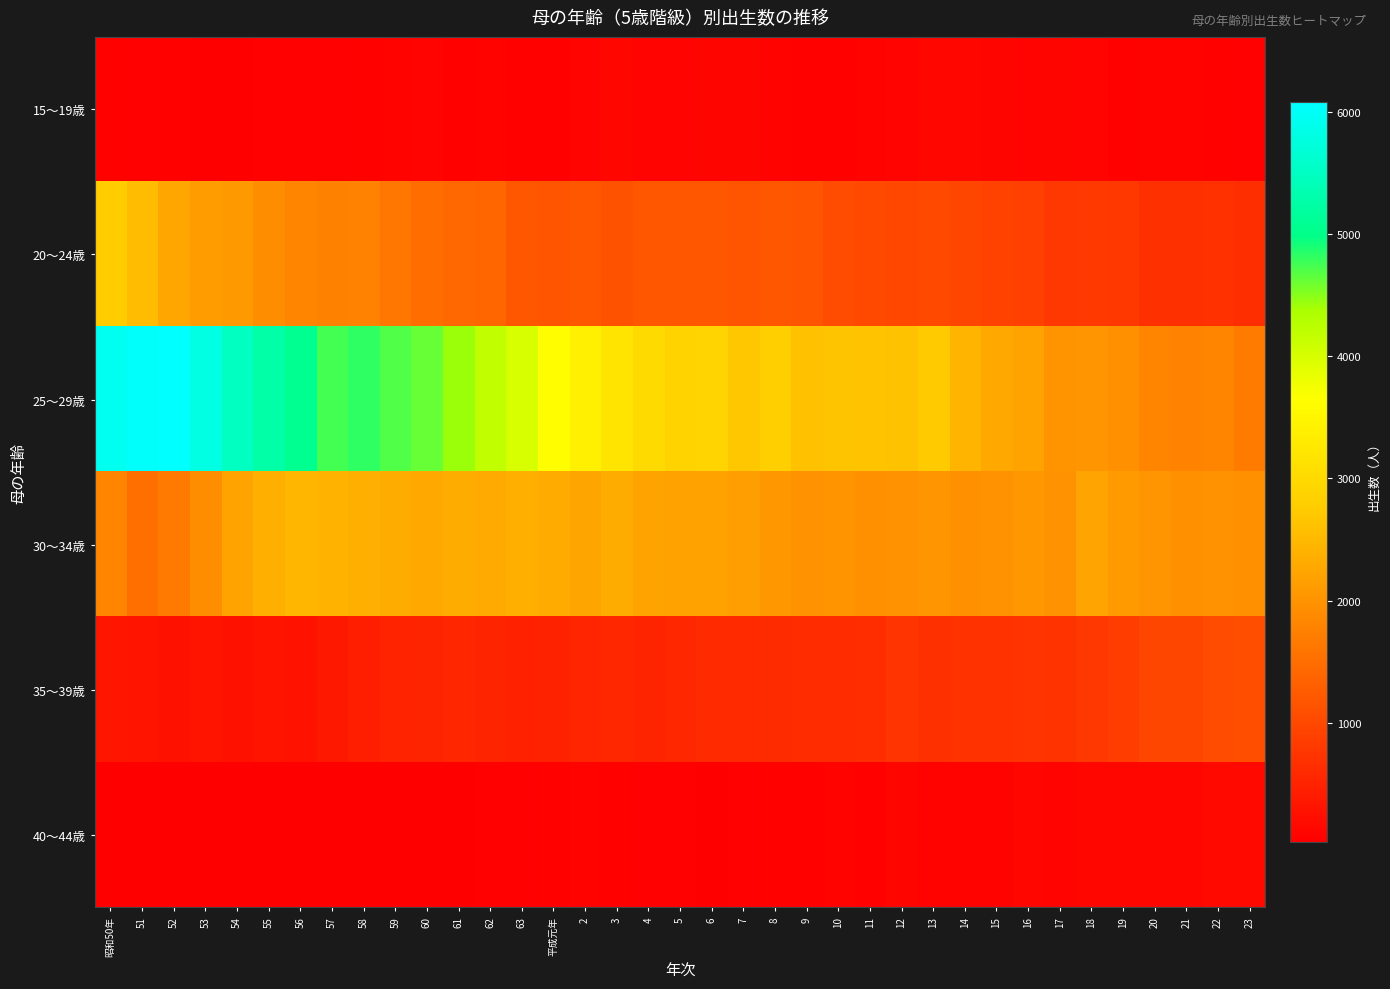

Reading right to left, what are all the values shown in this chart?

15～19歳: 23=62	22=71	21=87	20=79	19=70	18=95	17=104	16=94	15=105	14=114	13=120	12=93	11=76	10=73	9=64	8=83	7=109	6=107	5=91	4=88	3=113	2=89	平成元年=70	63=64	62=86	61=68	60=94	59=79	58=75	57=53	56=55	55=54	54=44	53=51	52=64	51=63	昭和50年=68
20～24歳: 23=654	22=691	21=687	20=682	19=791	18=796	17=780	16=894	15=923	14=984	13=1012	12=988	11=1004	10=1052	9=1170	8=1175	7=1155	6=1208	5=1184	4=1191	3=1138	2=1175	平成元年=1170	63=1194	62=1389	61=1432	60=1491	59=1613	58=1777	57=1762	56=1802	55=1923	54=2079	53=2131	52=2264	51=2537	昭和50年=2764
25～29歳: 23=1672	22=1795	21=1769	20=1807	19=1971	18=2015	17=2006	16=2204	15=2276	14=2453	13=2723	12=2624	11=2630	10=2661	9=2604	8=2815	7=2694	6=2909	5=2885	4=3011	3=3191	2=3391	平成元年=3638	63=3988	62=4184	61=4428	60=4614	59=4697	58=4821	57=4749	56=5065	55=5257	54=5497	53=5807	52=6076	51=6037	昭和50年=5931
30～34歳: 23=1958	22=1986	21=1973	20=2026	19=2101	18=2223	17=1987	16=2066	15=1985	14=1974	13=2014	12=1978	11=1974	10=2003	9=1982	8=2071	7=2144	6=2196	5=2190	4=2212	3=2329	2=2242	平成元年=2310	63=2373	62=2296	61=2323	60=2286	59=2342	58=2377	57=2408	56=2469	55=2371	54=2213	53=1914	52=1664	51=1524	昭和50年=1805
35～39歳: 23=1075	22=1049	21=968	20=976	19=852	18=766	17=721	16=732	15=712	14=705	13=684	12=735	11=637	10=623	9=622	8=614	7=599	6=601	5=549	4=519	3=551	2=535	平成元年=498	63=477	62=515	61=541	60=519	59=504	58=448	57=365	56=290	55=311	54=265	53=305	52=269	51=302	昭和50年=329
40～44歳: 23=160	22=162	21=112	20=113	19=125	18=114	17=96	16=112	15=85	14=83	13=84	12=101	11=71	10=76	9=72	8=67	7=62	6=47	5=58	4=59	3=68	2=77	平成元年=72	63=59	62=52	61=36	60=45	59=41	58=37	57=28	56=39	55=43	54=37	53=35	52=41	51=45	昭和50年=42